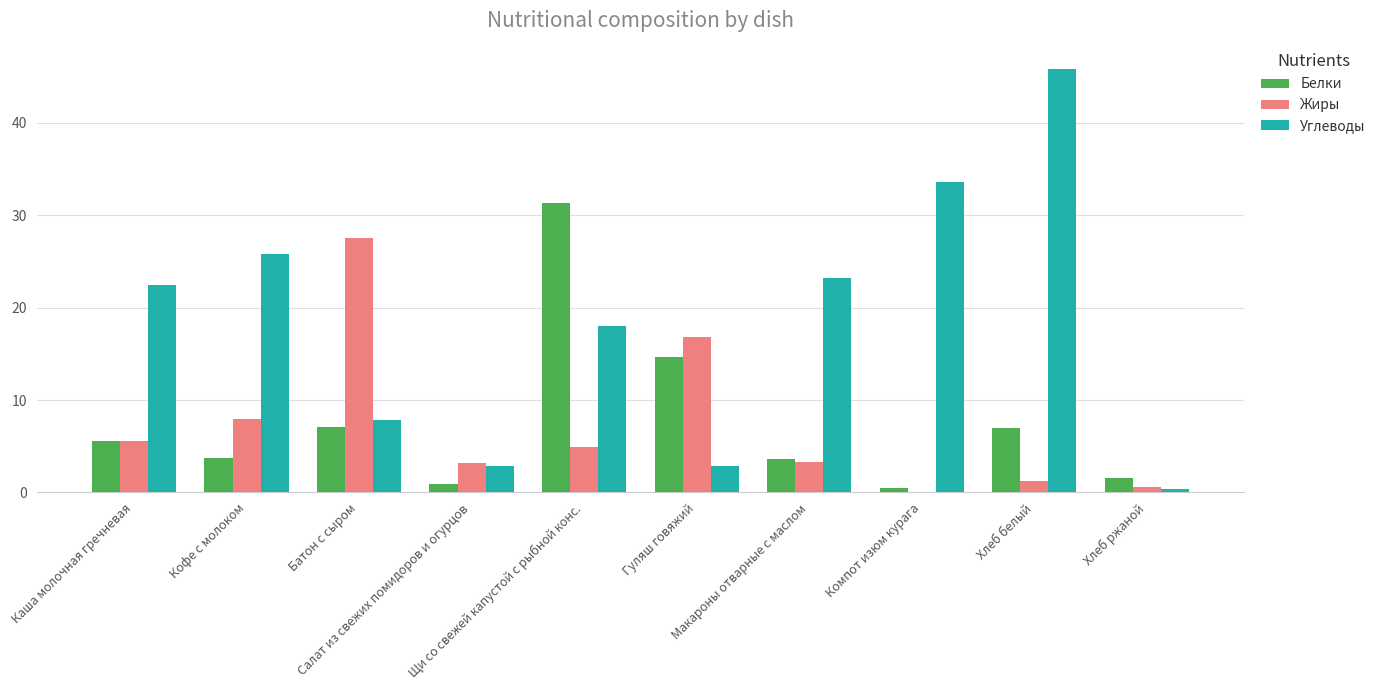

How many data points does each series have?

10